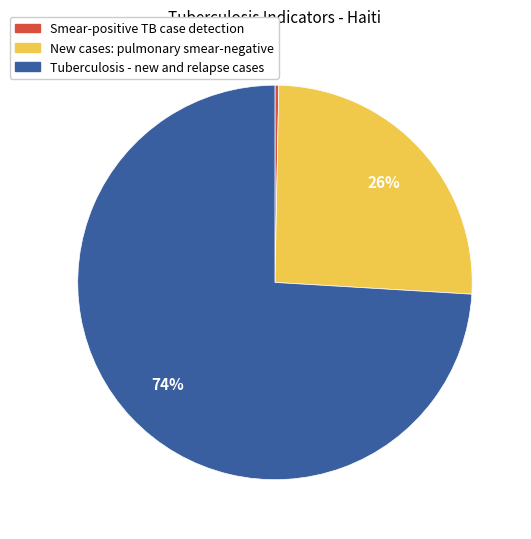

Is it true that Smear-positive TB case detection is 13% of the pie?

False